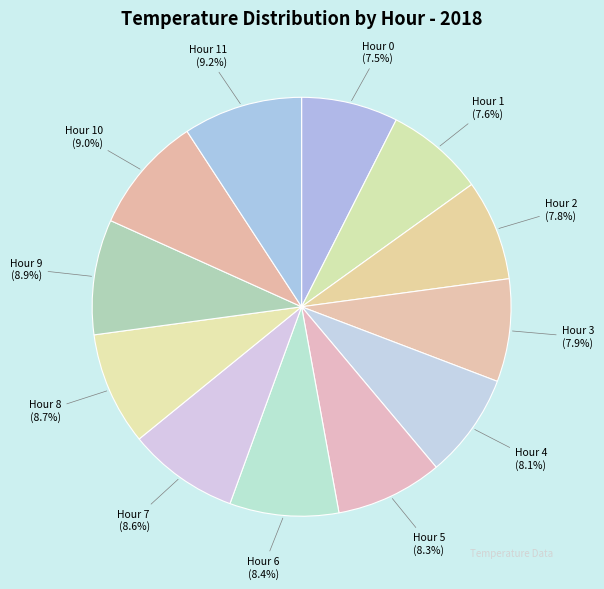

To the nearest percent, what is the combined percentage of Hour 4 and Hour 2?

16%